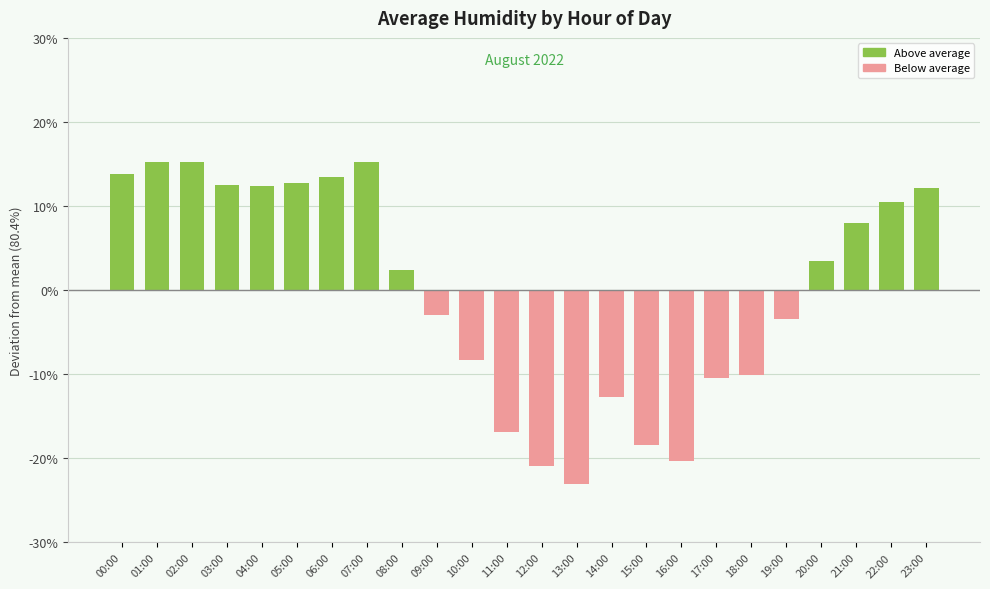

What is the greatest value displayed?

15.3